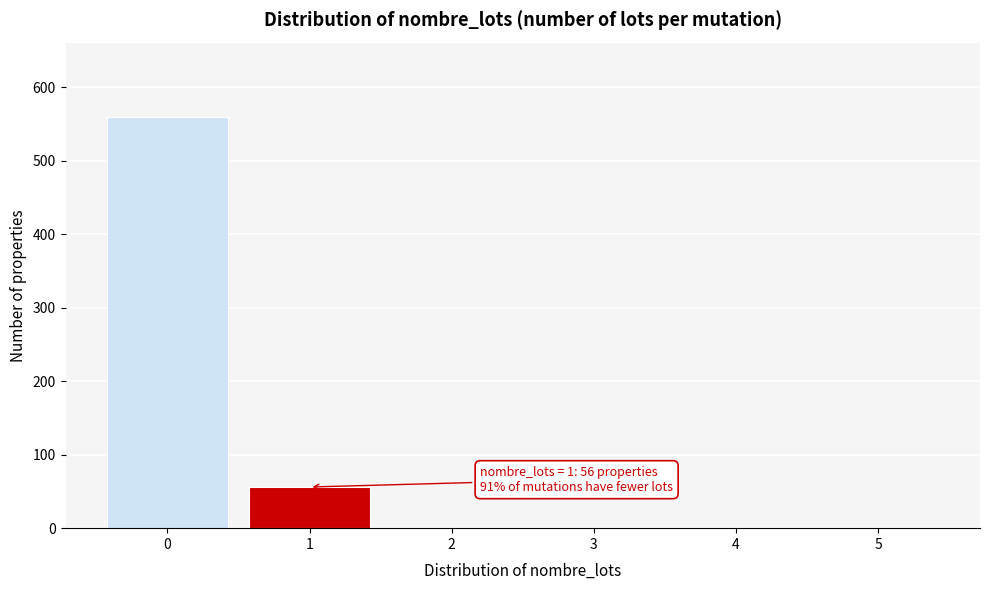

Which range on the x-axis has the tallest bar?

-0.5 to 0.5